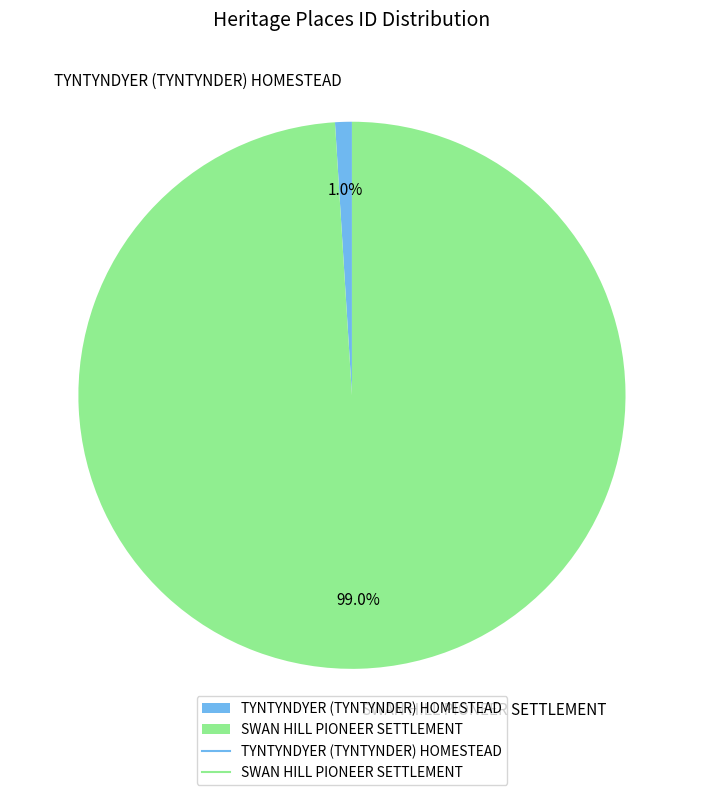

Do TYNTYNDYER (TYNTYNDER) HOMESTEAD and SWAN HILL PIONEER SETTLEMENT together represent more than half of the pie?

Yes